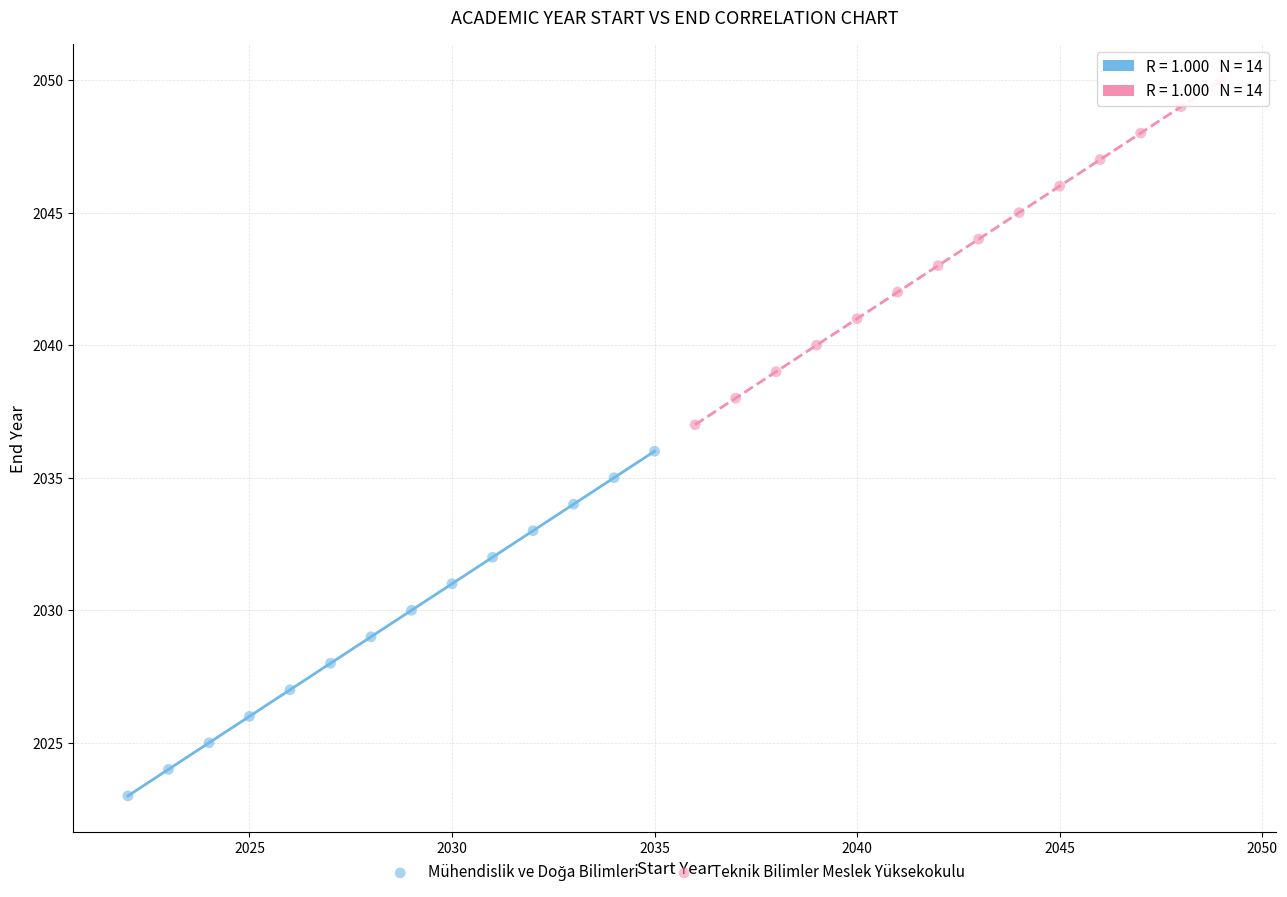

Which series contains the highest Y value?

Teknik Bilimler Meslek Yüksekokulu